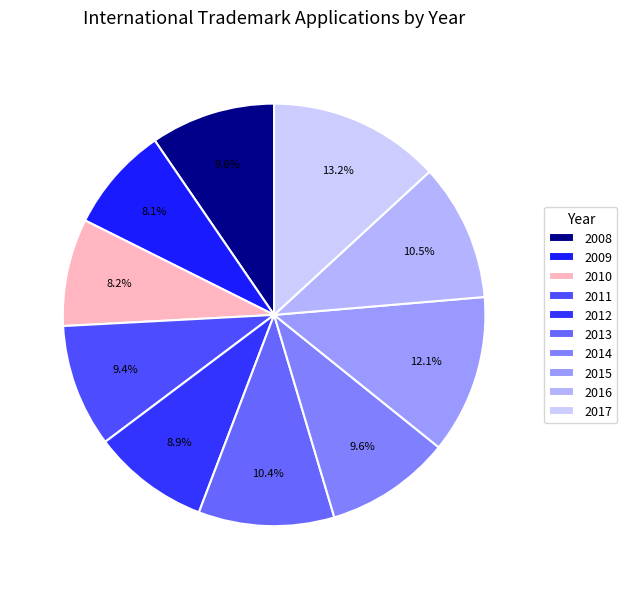

What percentage is the 2017 slice, to the nearest percent?

13%